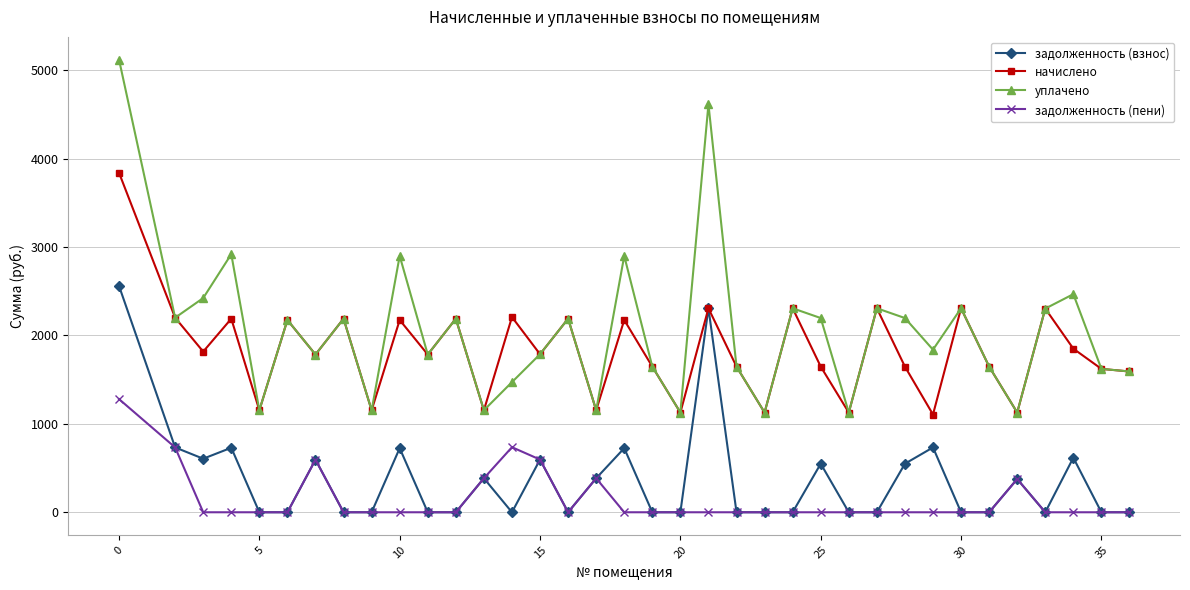

Which series has the widest spread of values?

уплачено